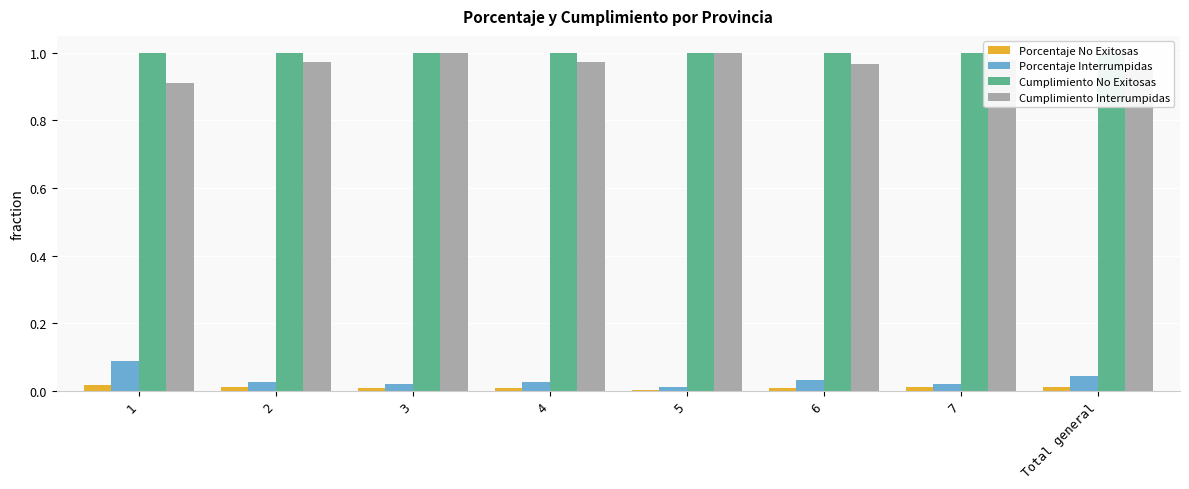

Which series has the largest total across all categories?

Cumplimiento No Exitosas